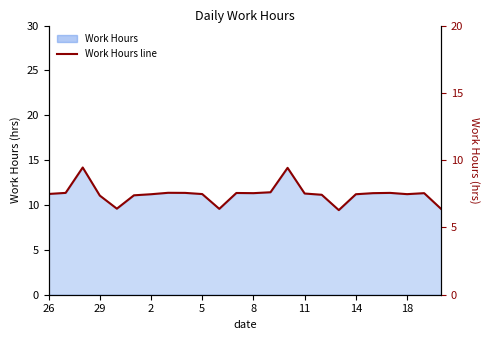

How many values exceed 11?

20